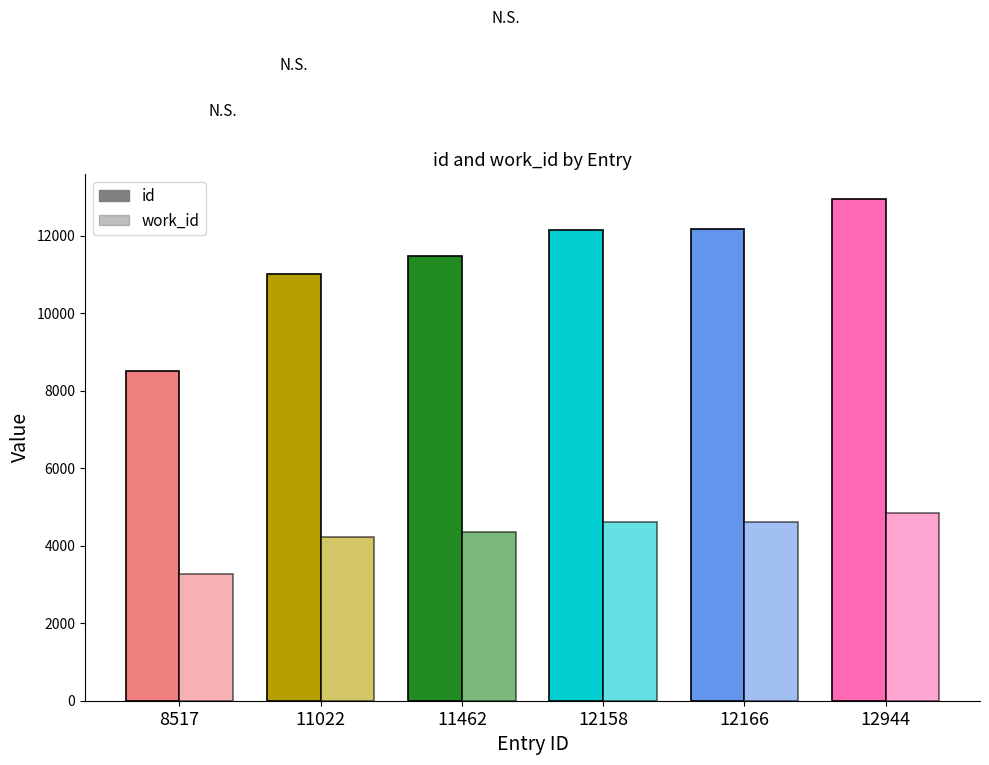

Which series has the widest spread of values?

id